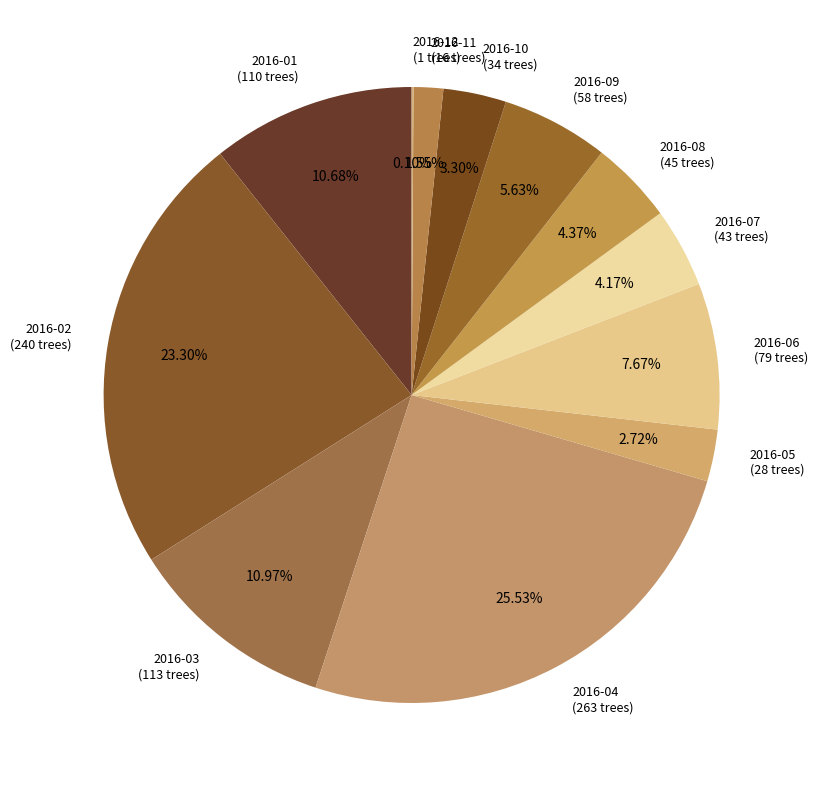

Is it true that 2016-05 is 8% of the pie?

False